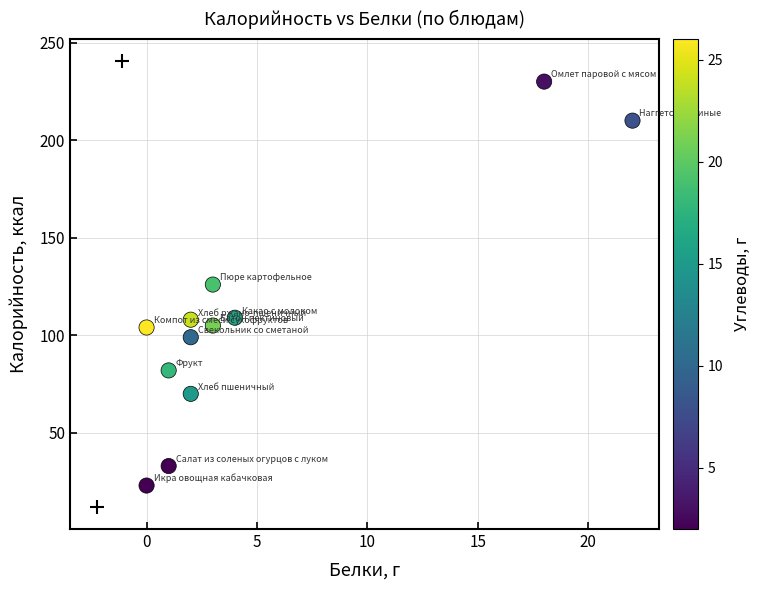

What is the range of Y values (max minus min)?

207